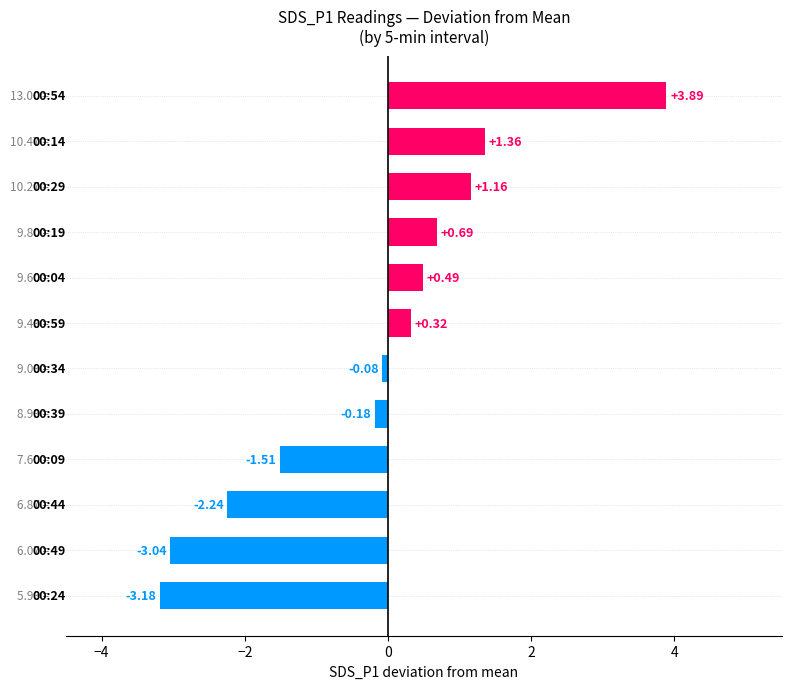

What is the difference between the second highest and minimum values?

4.5